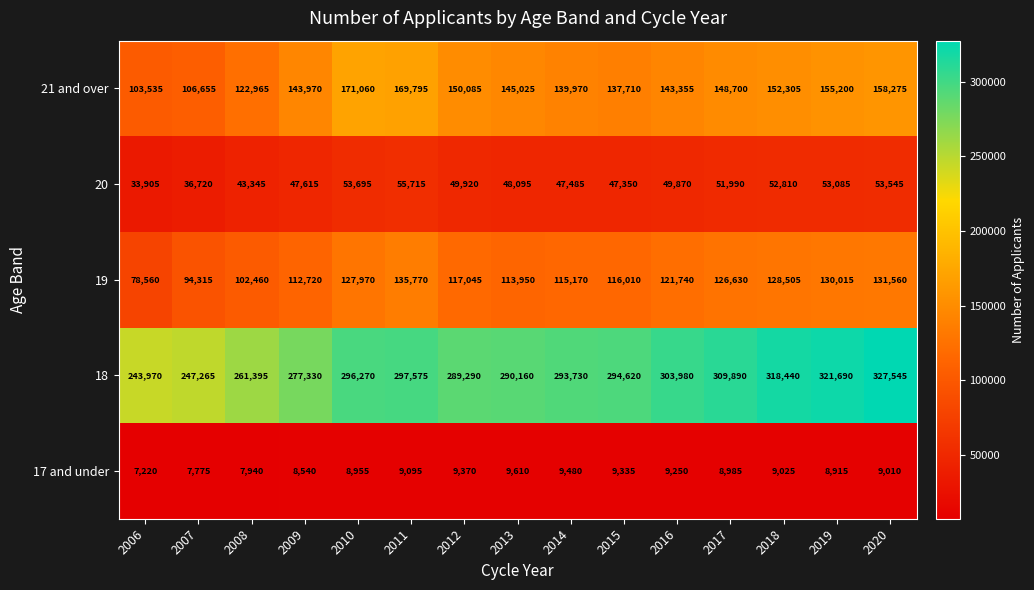

Is it true that 18 equals 297575 at 2011?

True